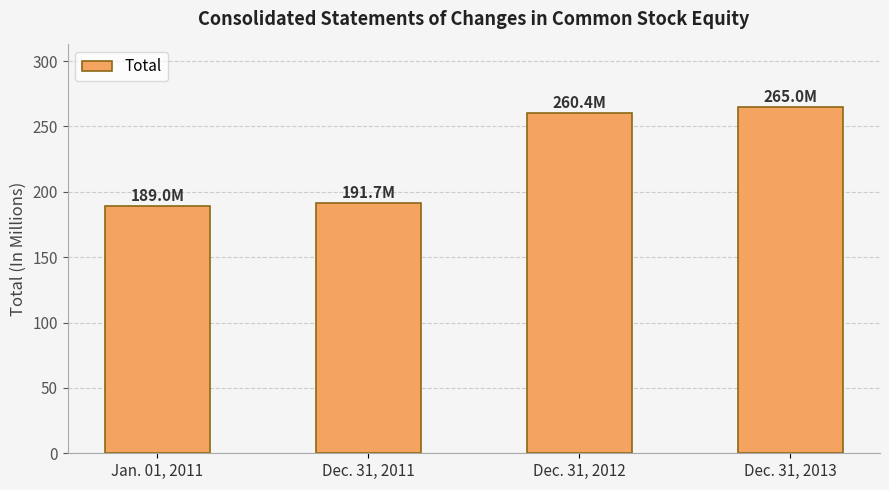

What position from the right is Jan. 01, 2011?

4